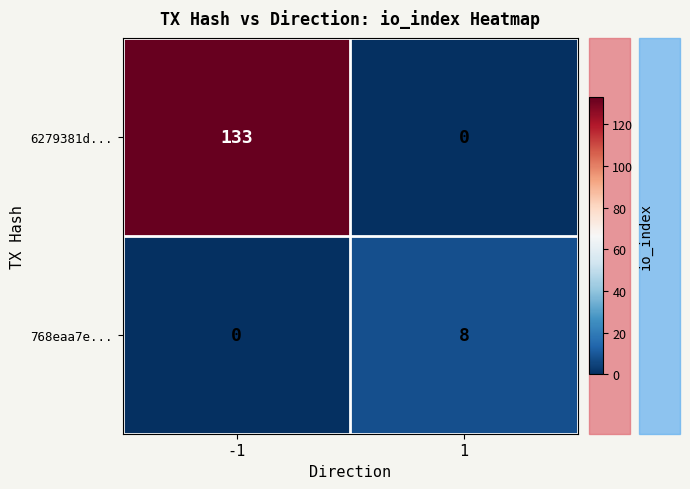

What is the maximum value for 6279381d...?

133